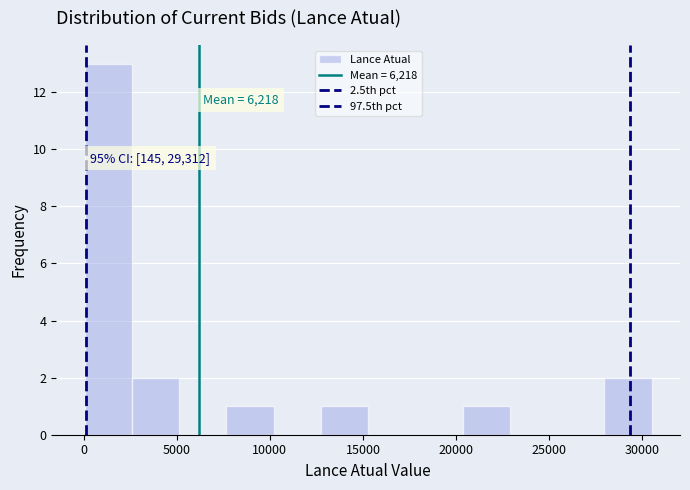

Which range on the x-axis has the tallest bar?

0 to 2500